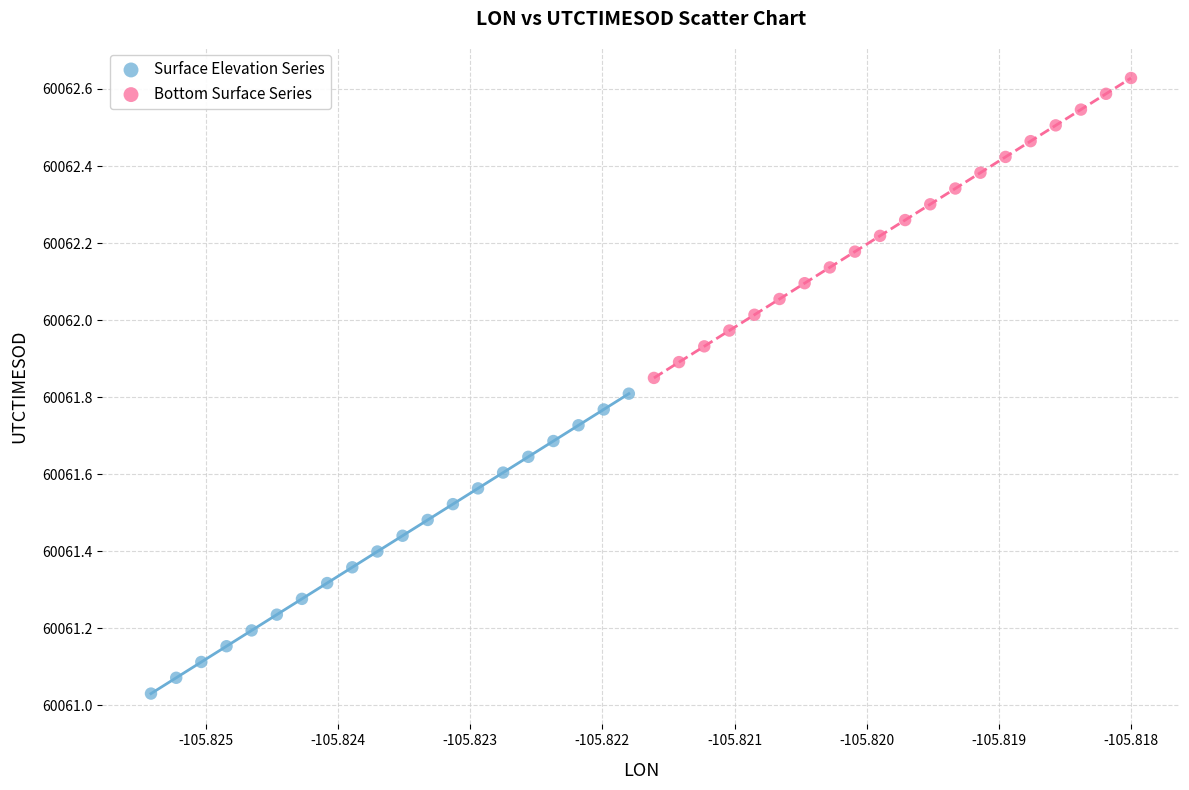

Which series reaches the minimum Y coordinate?

Surface Elevation Series